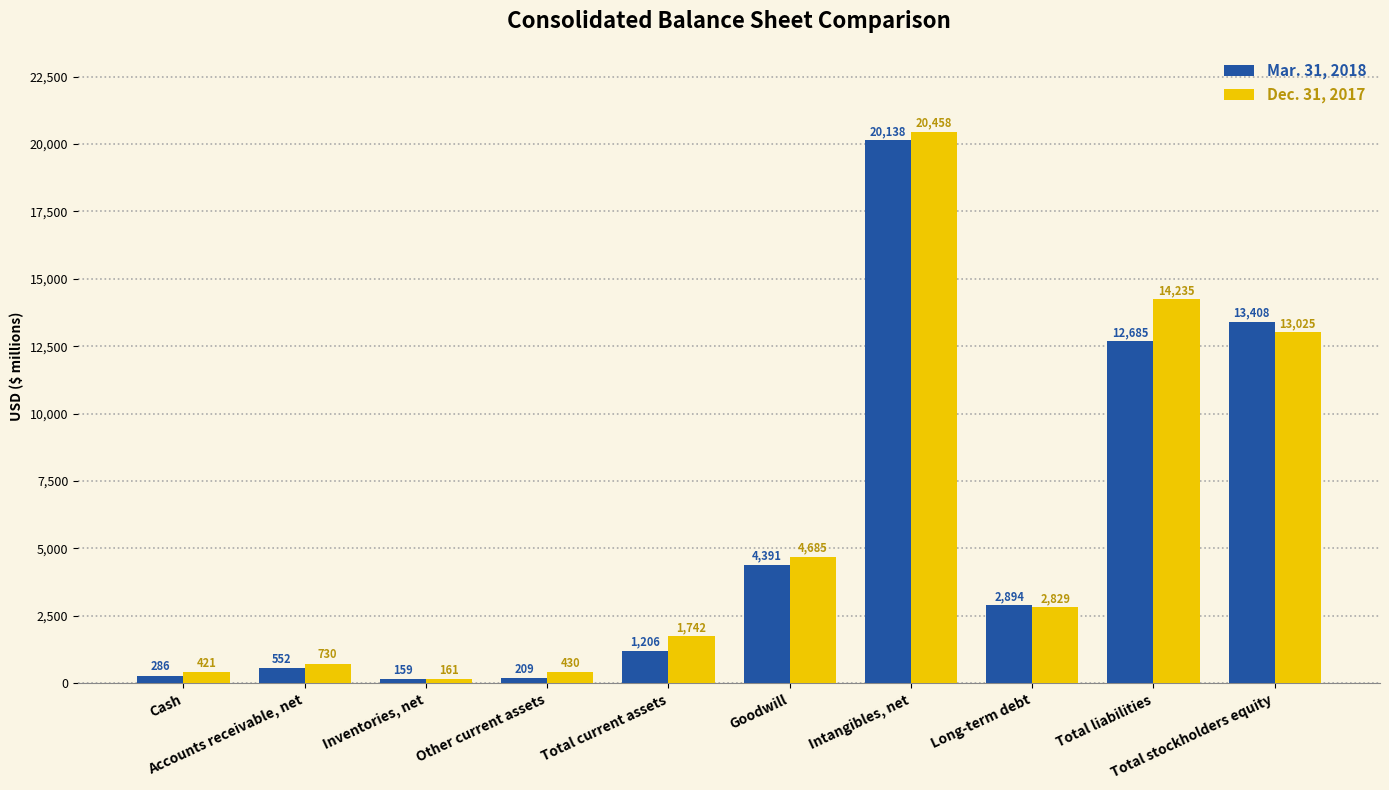

What is the value of the Mar. 31, 2018 bar at the 5th from the left?

1206